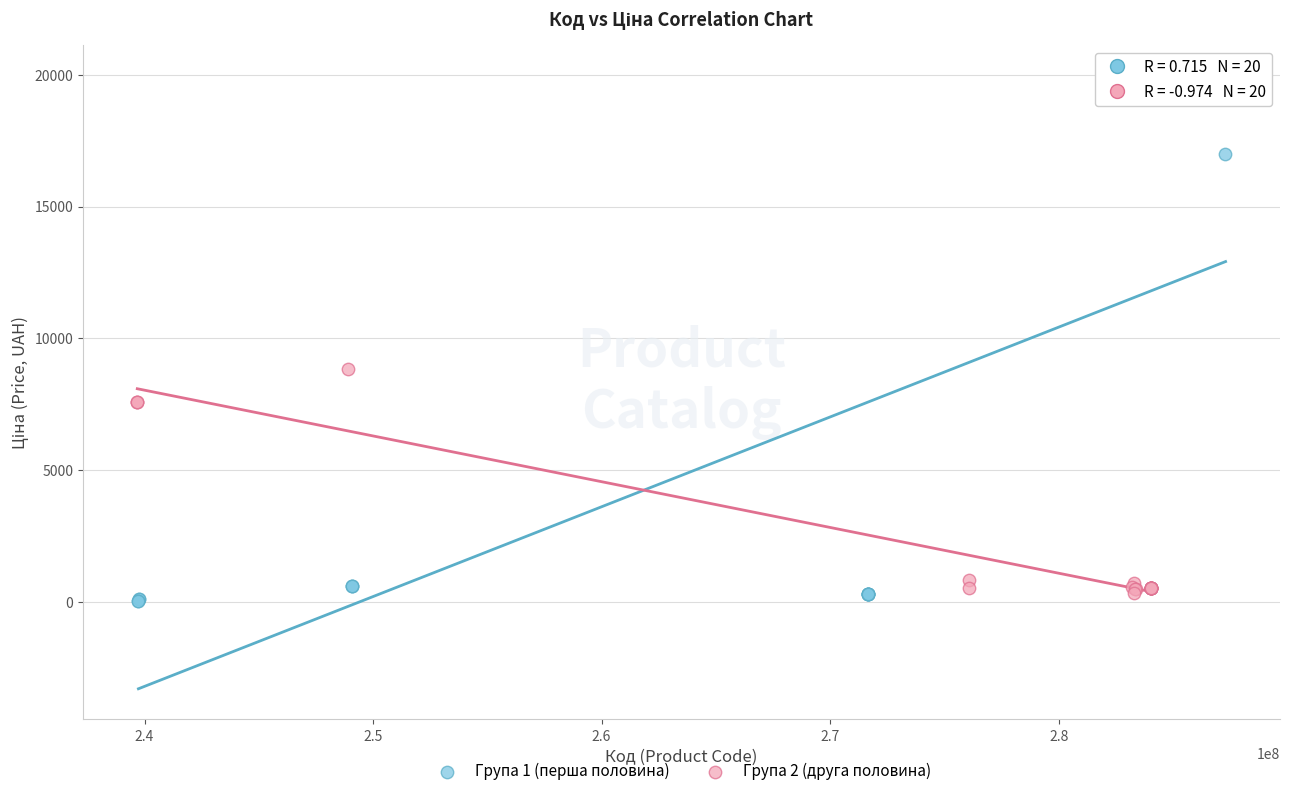

What are all the series names shown in the legend?

Група 1 (перша половина), Група 2 (друга половина)